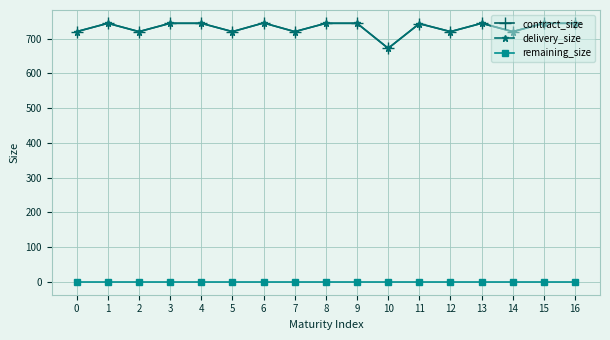

True or false: remaining_size has more than 0 interior local peaks.

False